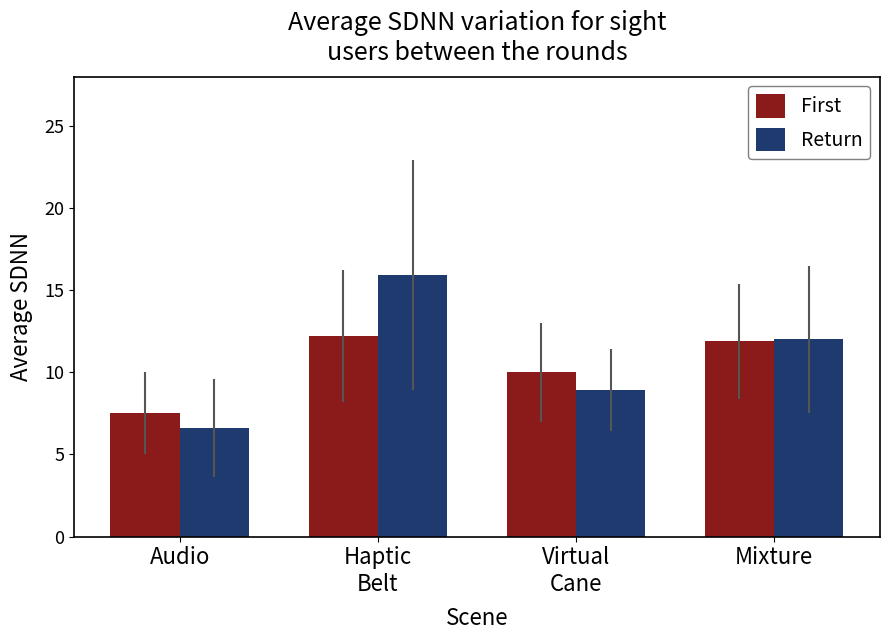

How many data points in Return are less than 12?

2